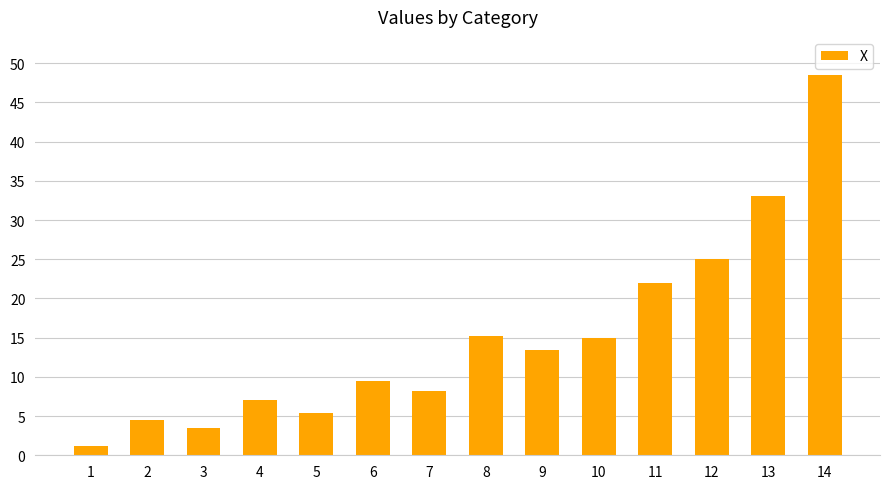

What is the value of the 4th bar from the left?

7.0